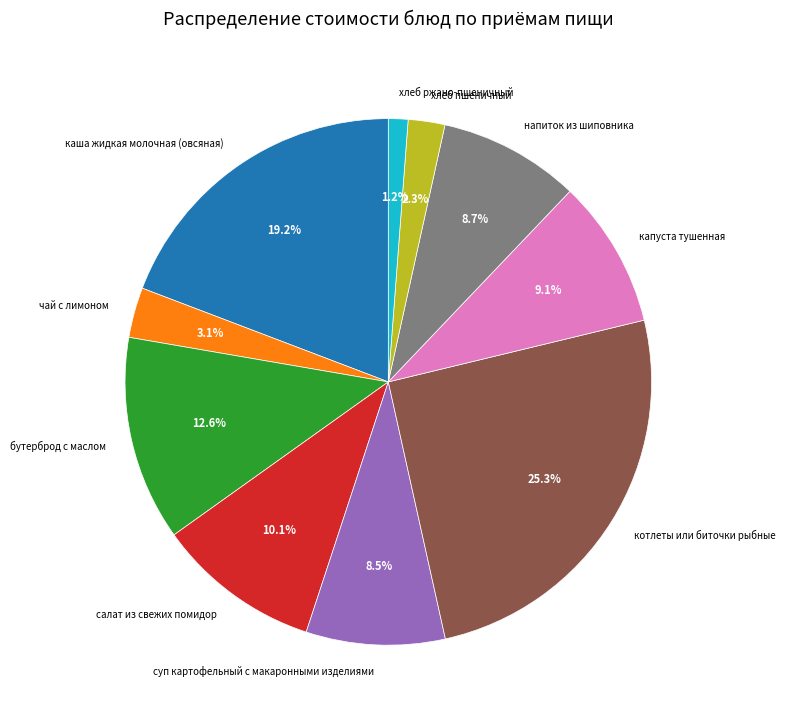

To the nearest percent, what percentage of the pie is котлеты или биточки рыбные?

25%